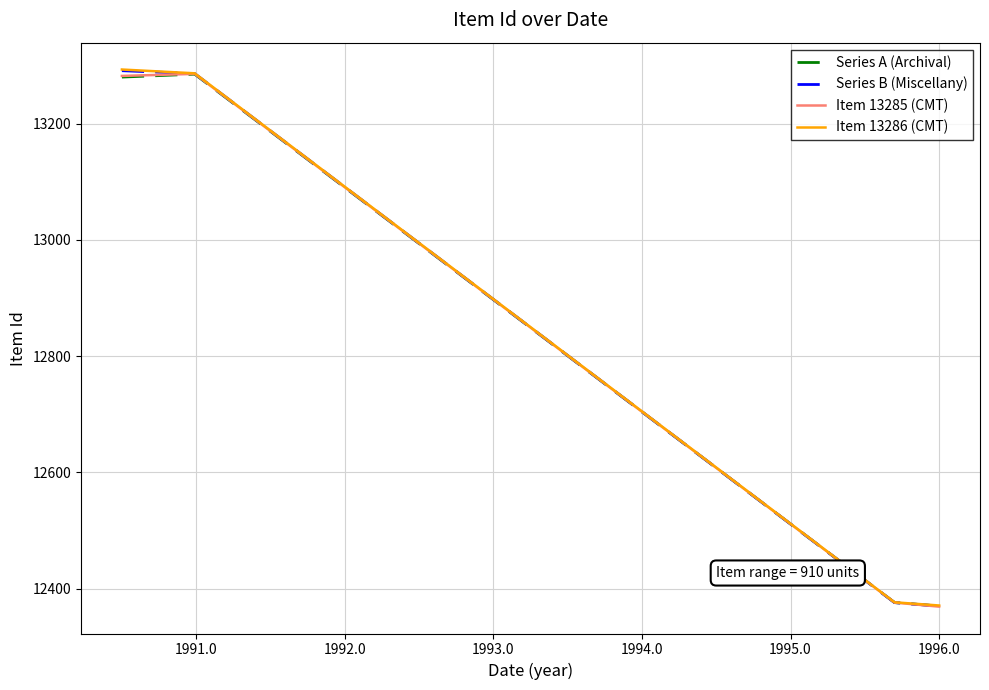

What is the greatest value displayed?

13293.0